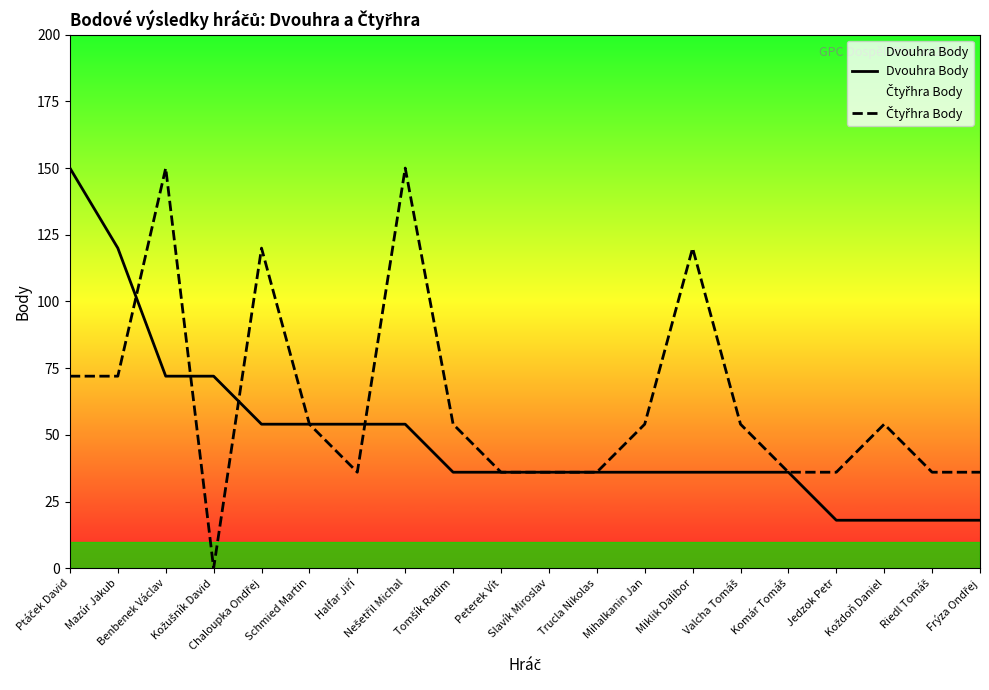

Reading left to right, extract all data points from this chart.

Dvouhra Body: 150	120	72	72	54	54	54	54	36	36	36	36	36	36	36	36	18	18	18	18
Čtyřhra Body: 72	72	150	0	120	54	36	150	54	36	36	36	54	120	54	36	36	54	36	36